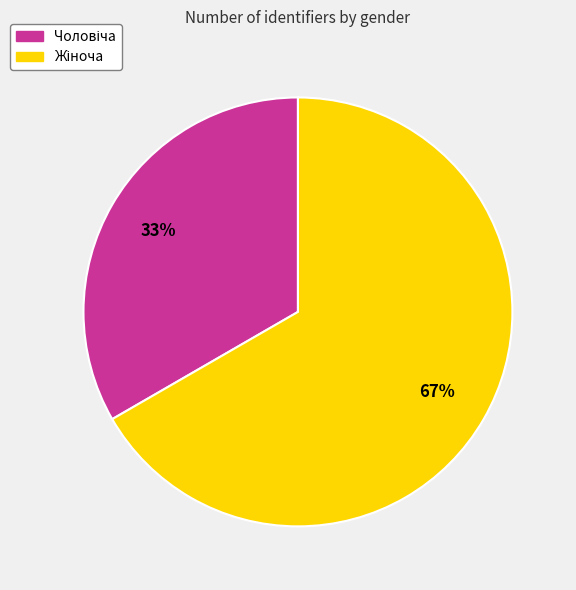

To the nearest percent, what is the average slice percentage?

50%